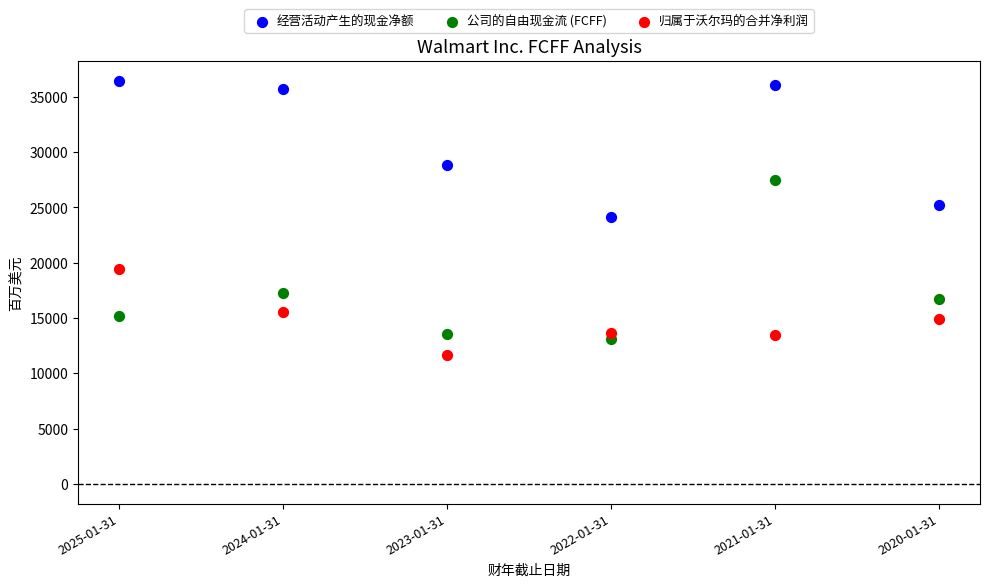

Which series has the widest spread of Y values?

公司的自由现金流 (FCFF)